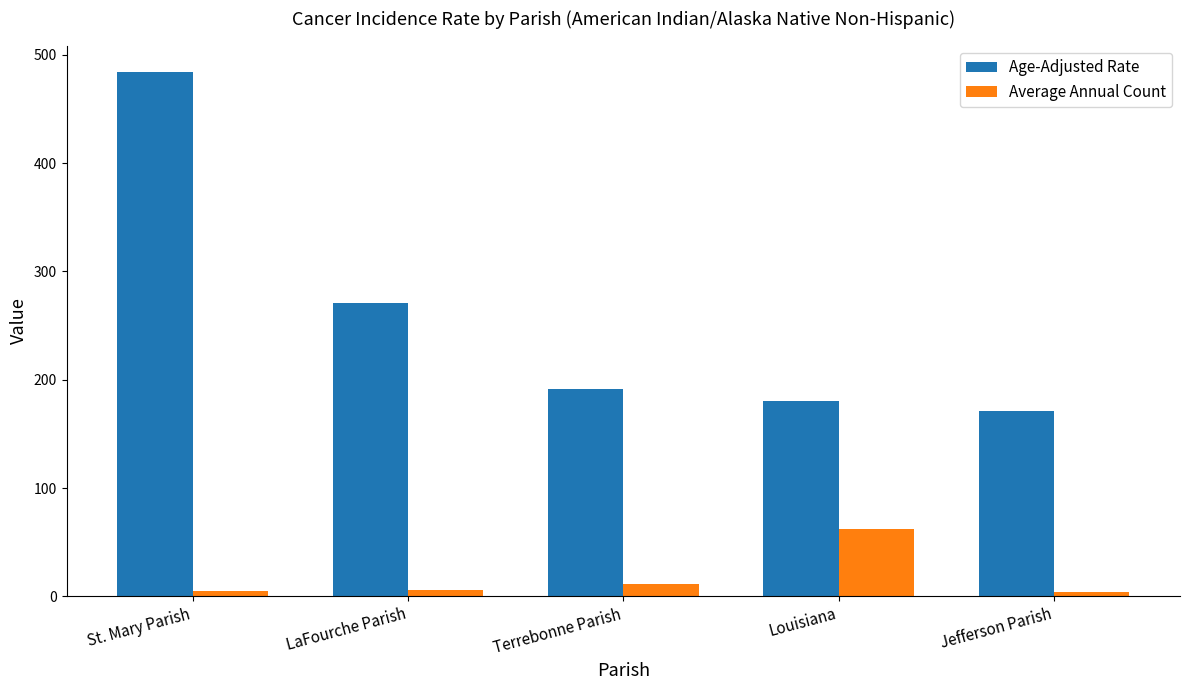

True or false: Age-Adjusted Rate has a value of 191.9 at Terrebonne Parish.

True